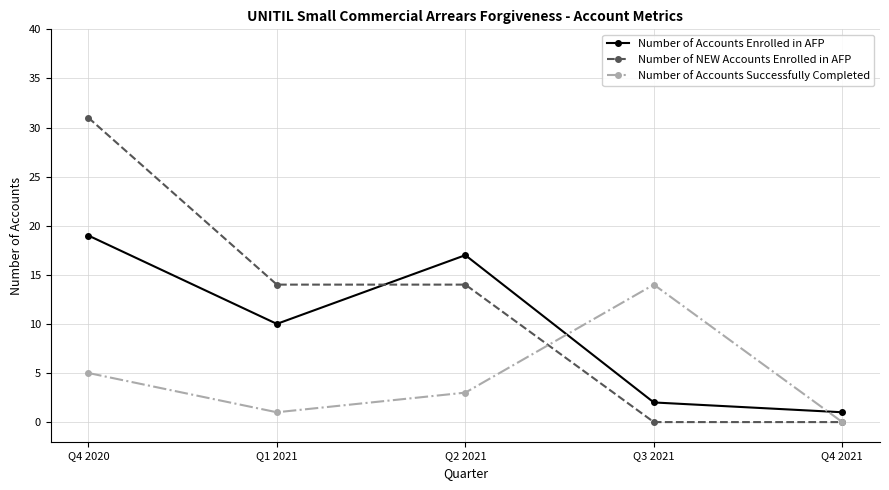

What is the maximum value for Number of NEW Accounts Enrolled in AFP?

31